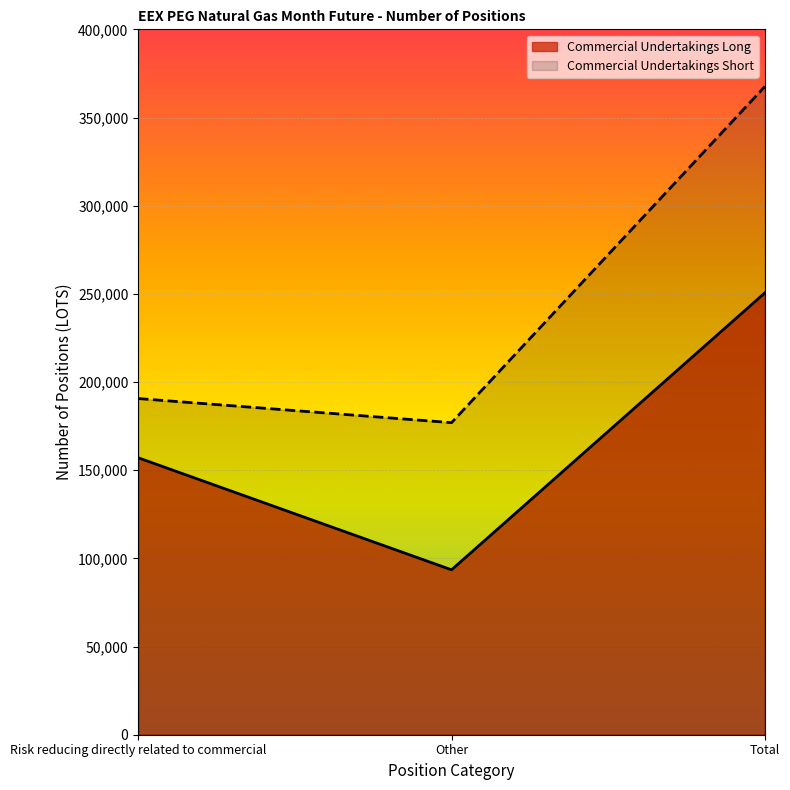

The value of Commercial Undertakings Short at Total is 367595. True or false?

True